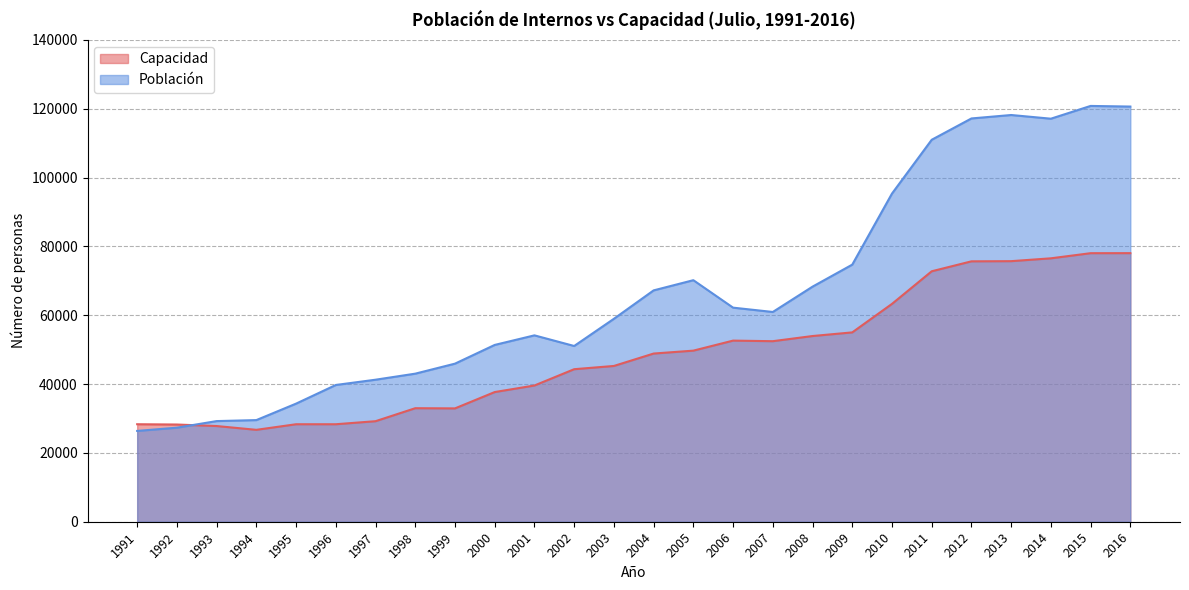

Reading left to right, list all the values displayed in this chart.

Capacidad: 28336	28252	27810	26709	28332	28332	29217	32993	32939	37686	39591	44326	45271	48877	49722	52636	52468	53969	55027	63311	72785	75676	75726	76553	78044	78055
Población: 26393	27330	29249	29537	34324	39742	41274	43032	45942	51382	54165	51074	58977	67234	70197	62216	60959	68319	74718	95370	111005	117201	118201	117130	120840	120657